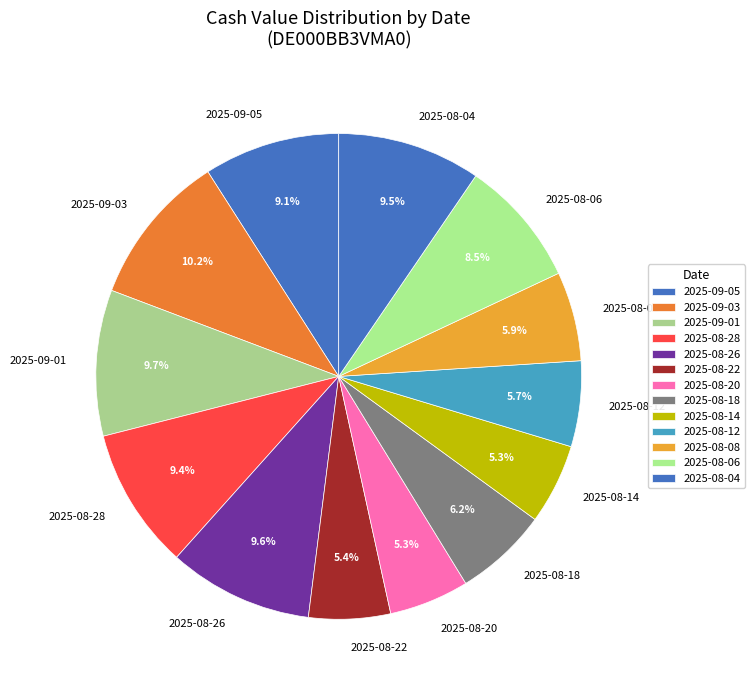

Is there any slice that represents more than half of the pie?

No